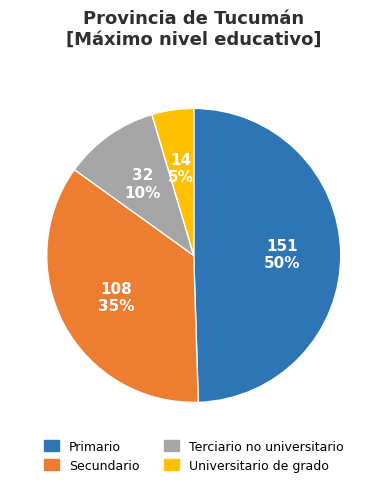

Is the sum of Universitario de grado and Terciario no universitario greater than half?

No